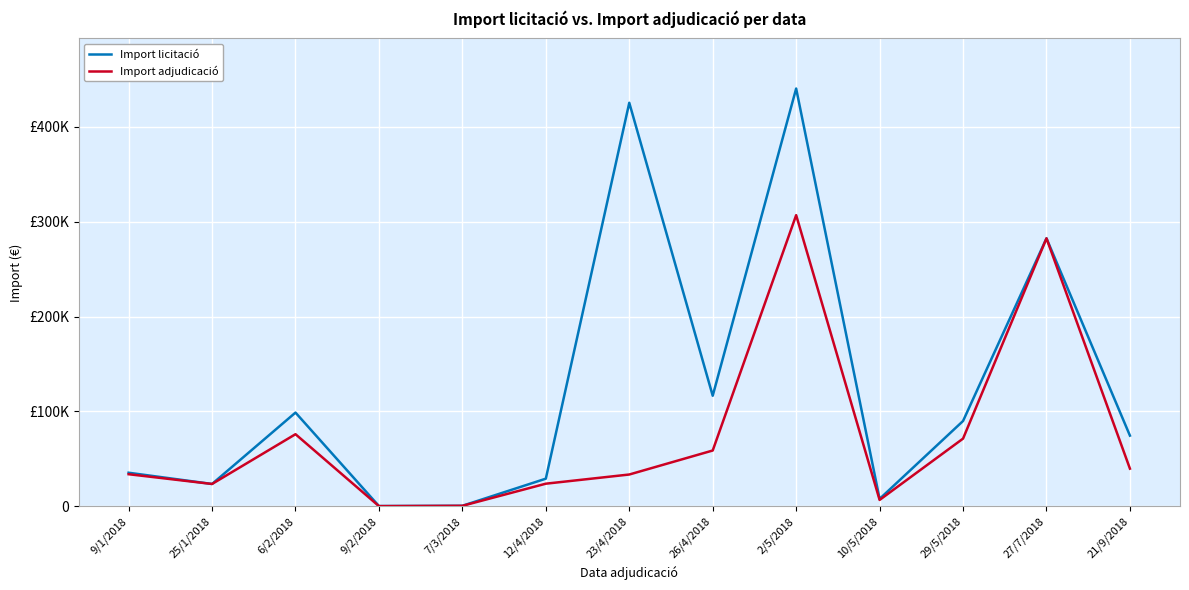

Rank the series by their average value, from lowest to highest.

Import adjudicació, Import licitació